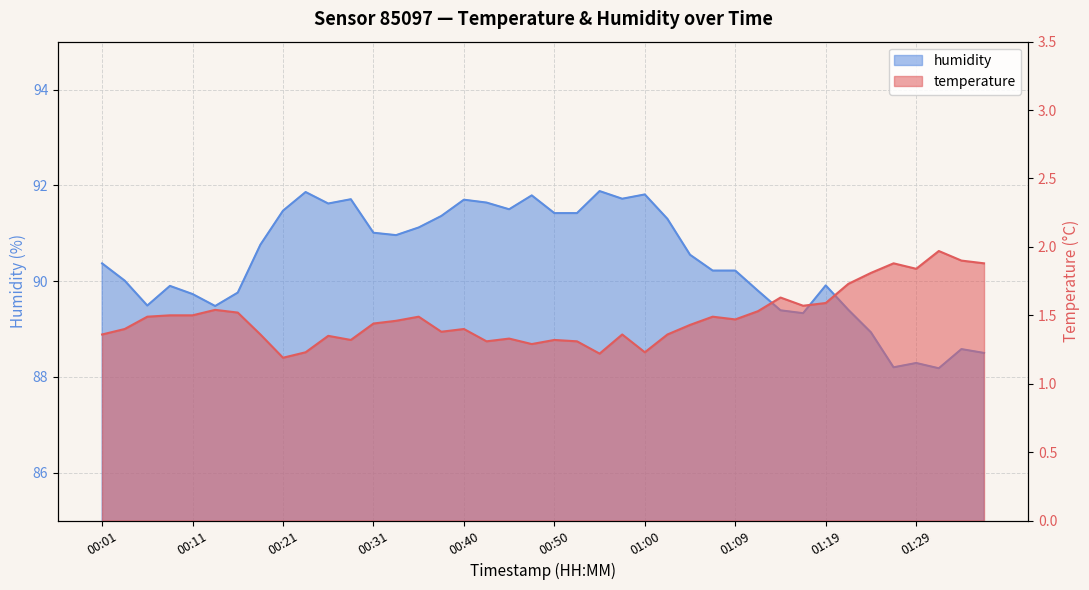

True or false: temperature has a value of 0.7 at 01:05.

False